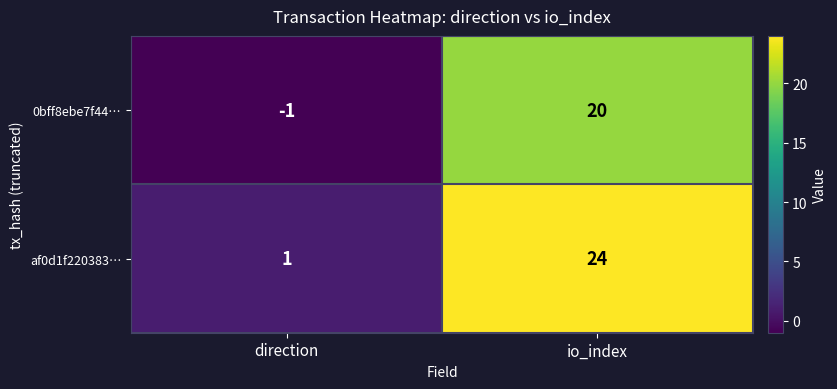

Which category has the lowest value in the 0bff8ebe7f44… series?

direction